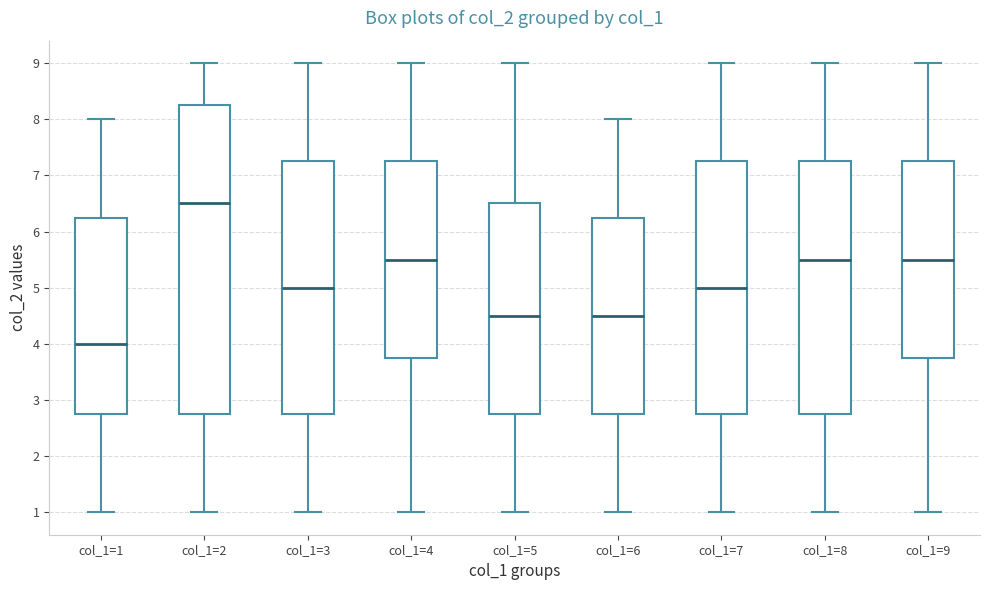

Reading left to right, read every box against the y-axis: the position of its median line, the range the box covers, and the ends of its whiskers. The values are not printed on the chart, so give them approximately, as read against the axis.

col_1=1: median 4.0, box 2.8 to 6.3, whiskers 1.0 to 8.0
col_1=2: median 6.5, box 2.8 to 8.3, whiskers 1.0 to 9.0
col_1=3: median 5.0, box 2.8 to 7.3, whiskers 1.0 to 9.0
col_1=4: median 5.5, box 3.8 to 7.3, whiskers 1.0 to 9.0
col_1=5: median 4.5, box 2.8 to 6.5, whiskers 1.0 to 9.0
col_1=6: median 4.5, box 2.8 to 6.3, whiskers 1.0 to 8.0
col_1=7: median 5.0, box 2.8 to 7.3, whiskers 1.0 to 9.0
col_1=8: median 5.5, box 2.8 to 7.3, whiskers 1.0 to 9.0
col_1=9: median 5.5, box 3.8 to 7.3, whiskers 1.0 to 9.0